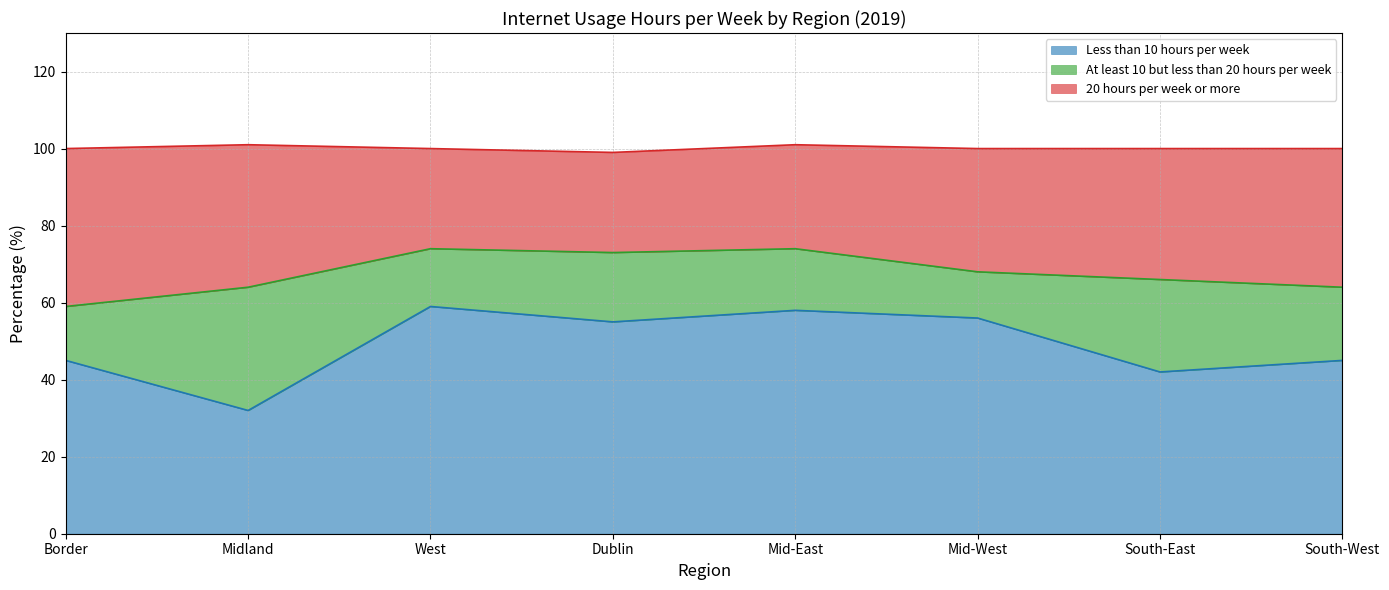

What is the lowest value of the Less than 10 hours per week series?

32